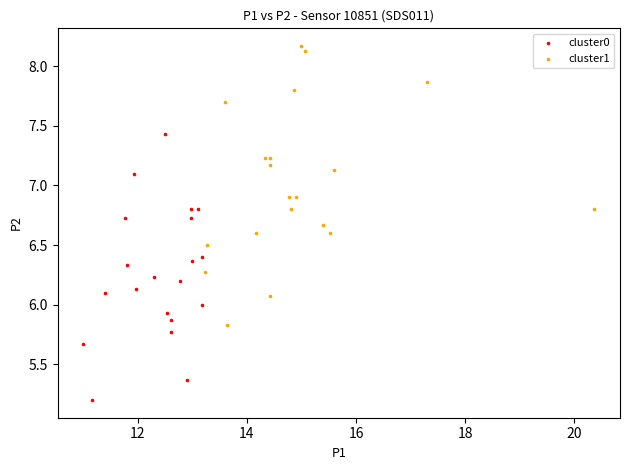

Which series reaches the maximum Y coordinate?

cluster1